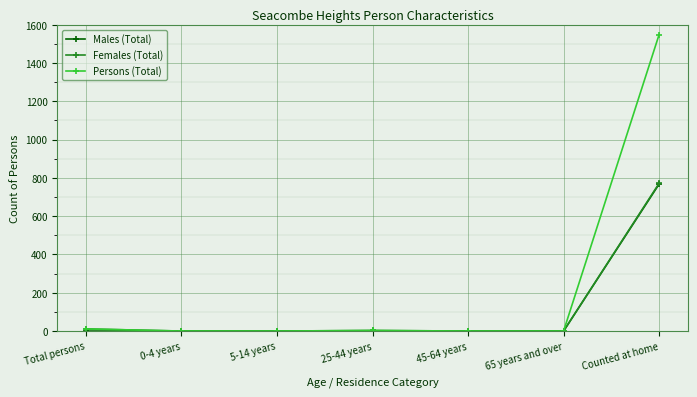

How many data points in Persons (Total) are above 0?

3